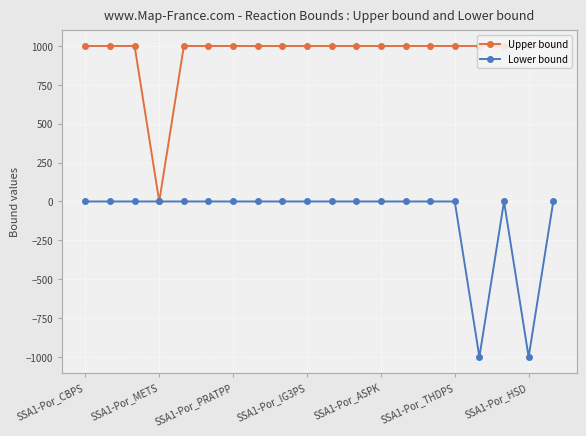

True or false: Upper bound and Lower bound cross at least once.

False